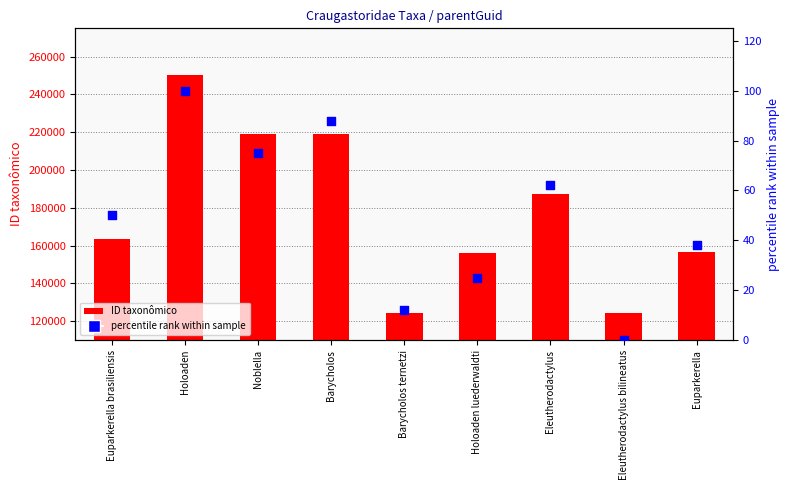

What are all the series names shown in the legend?

ID taxonômico, percentile rank within sample